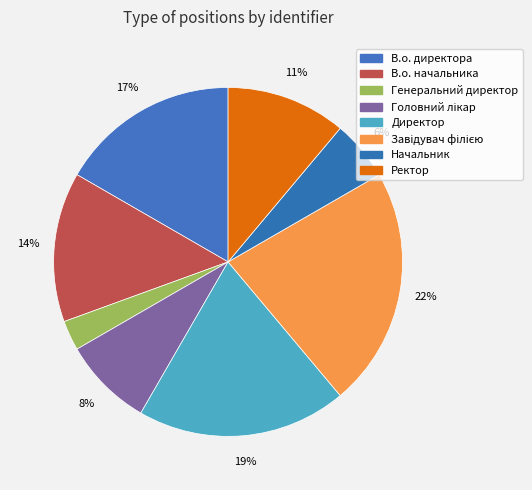

To the nearest percent, what percentage of the pie is Головний лікар?

8%